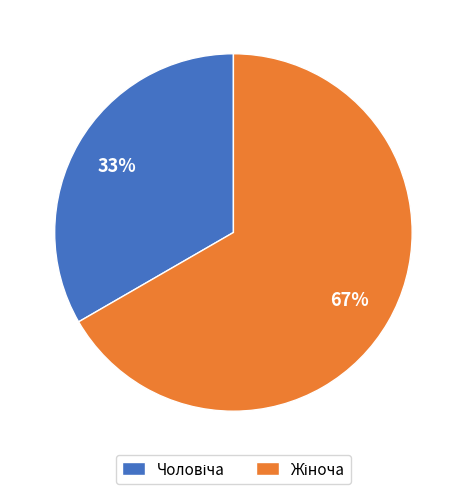

Is there any slice that represents more than half of the pie?

Yes